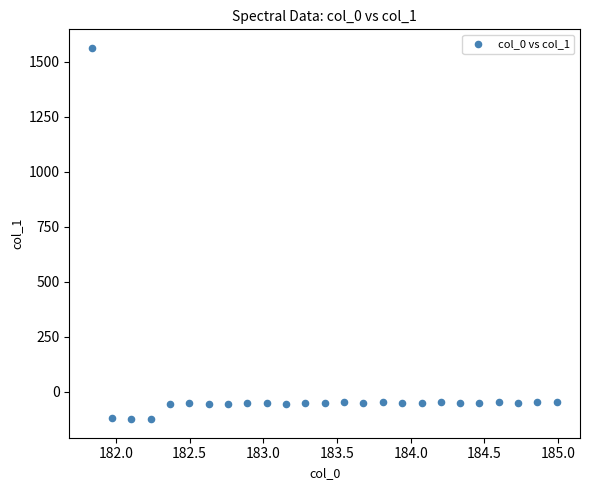

What is the range of X values (max minus min)?

3.1